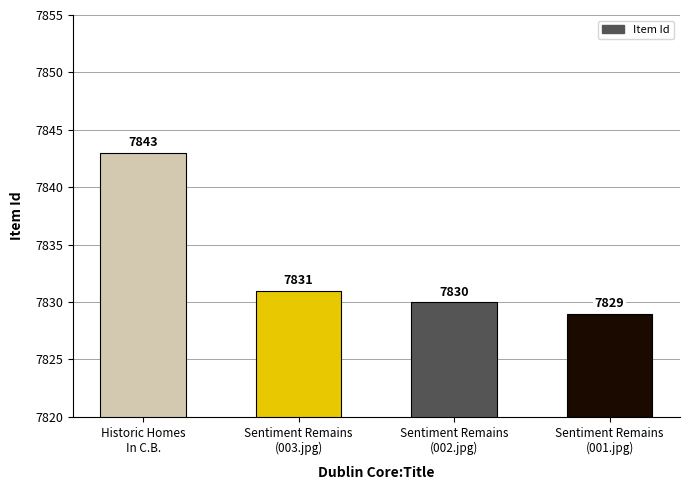

Which label corresponds to the smallest value in the chart?

Sentiment Remains
(001.jpg)